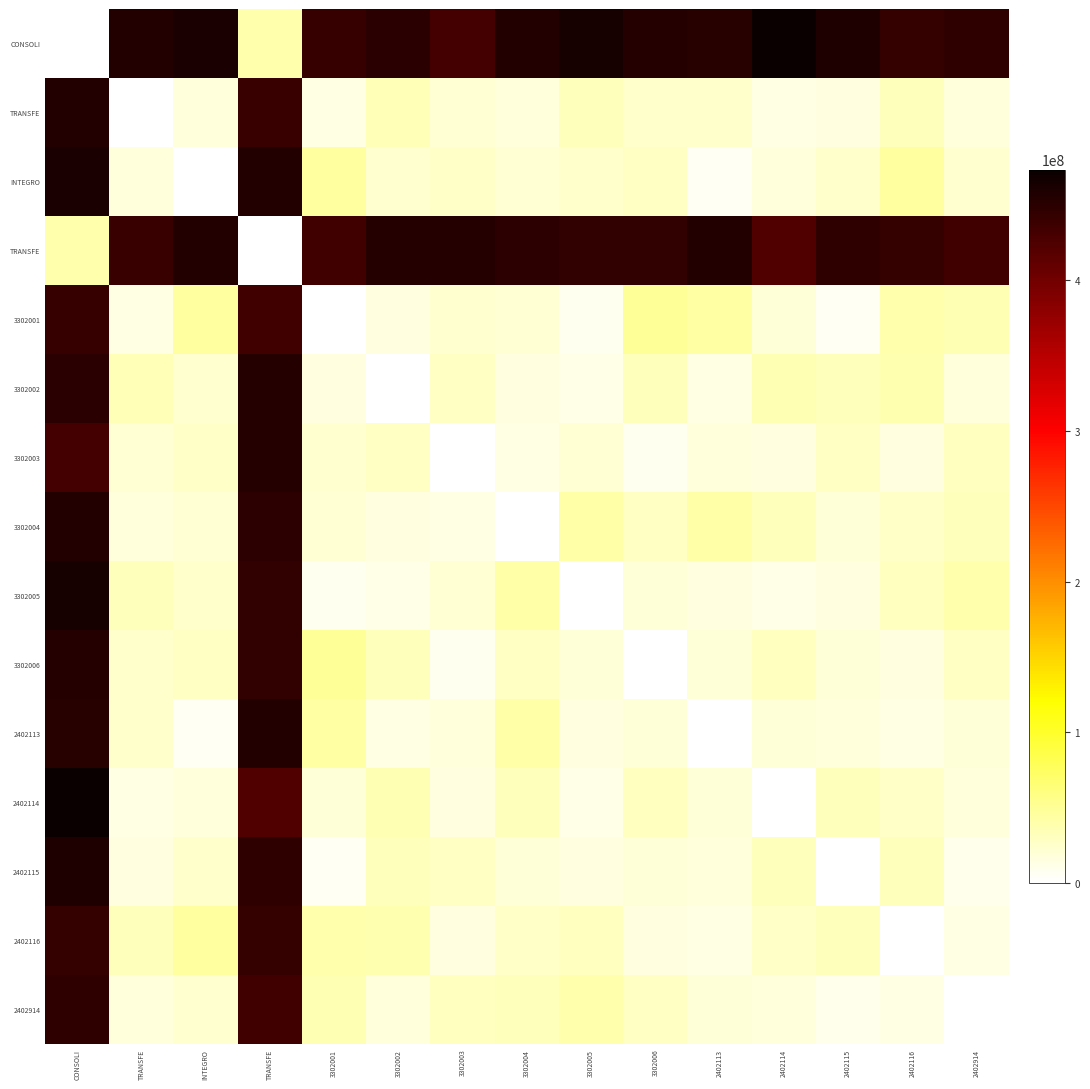

At how many categories does at least one series exceed 240319404?

15